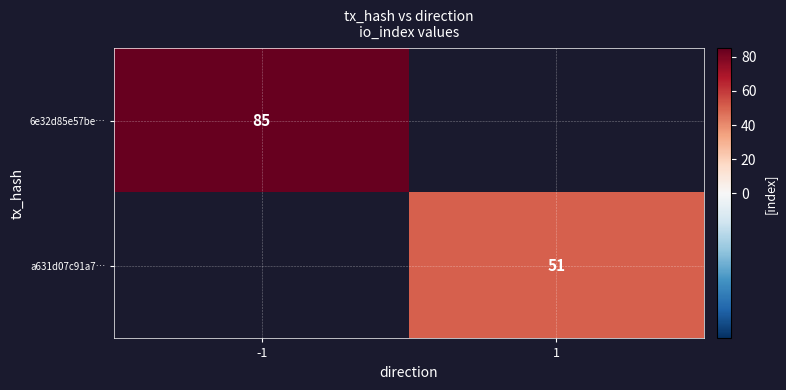

Is it true that a631d07c91a7… equals 51 at 1?

True